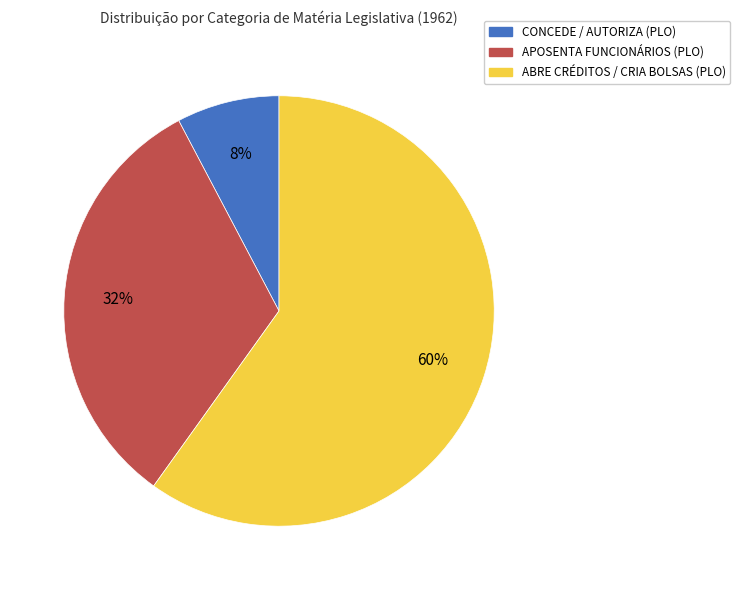

Is there a majority slice in this chart?

Yes